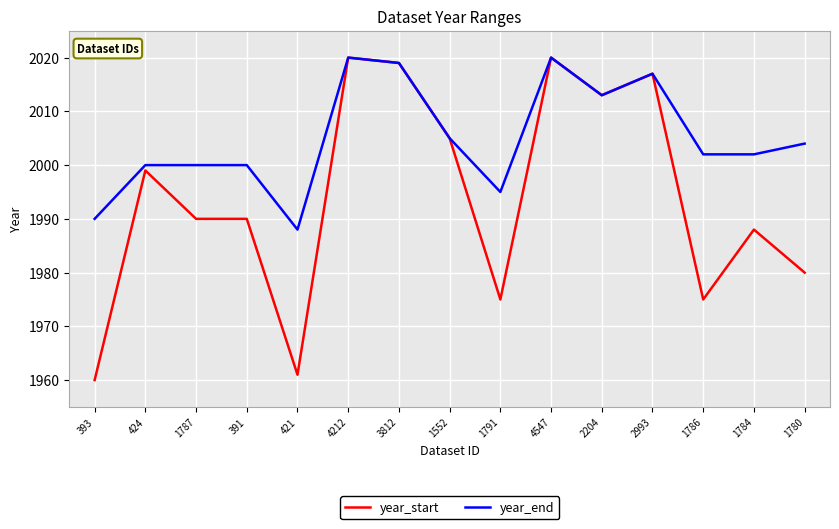

What position from the left is 4547?

10